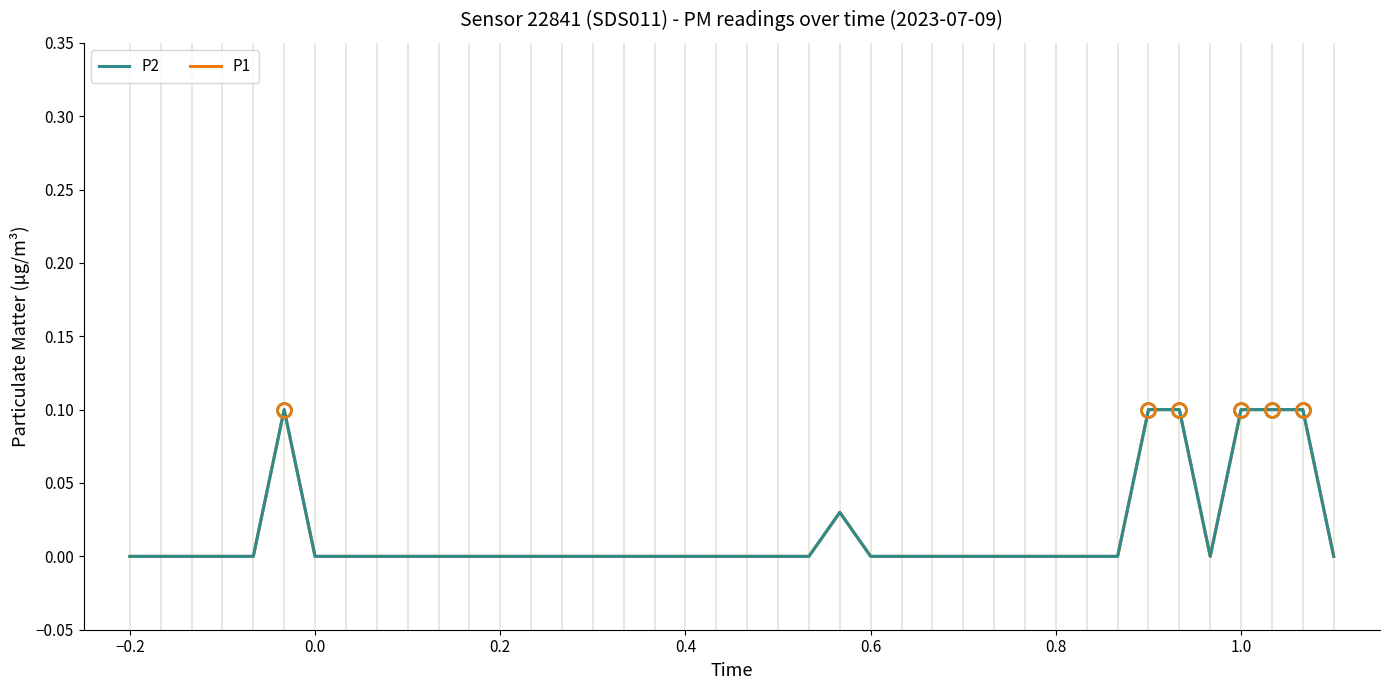

At how many categories does at least one series exceed 0?

7